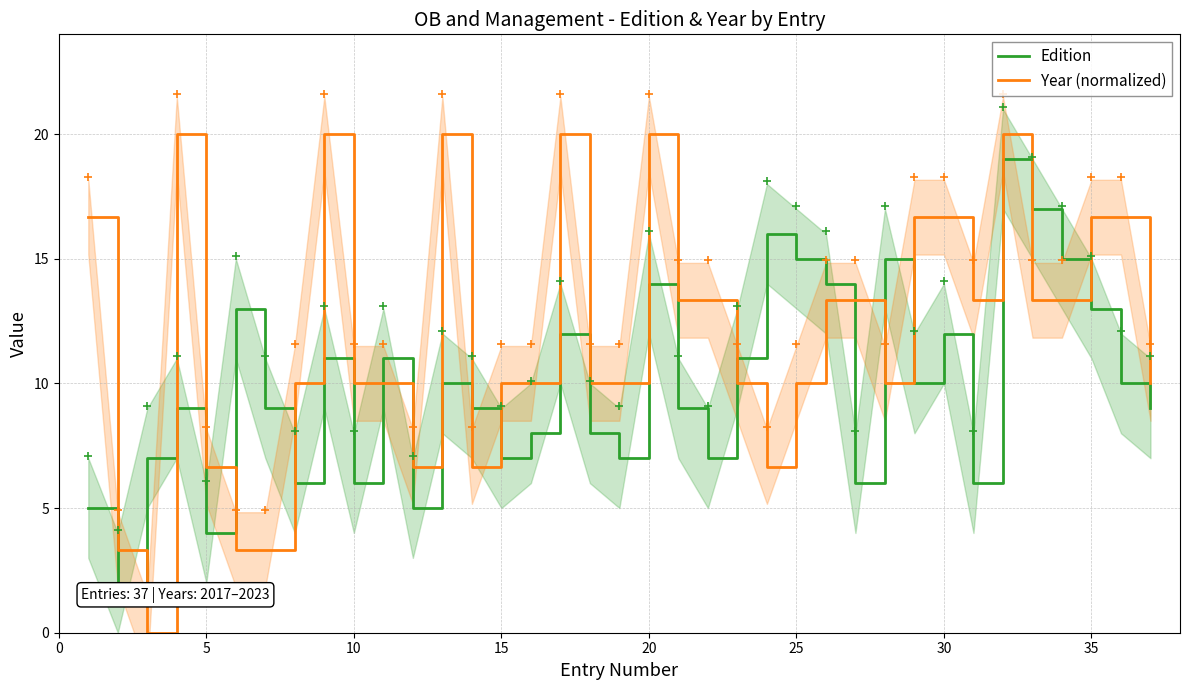

How many data points in Year (normalized) are less than 10?

8